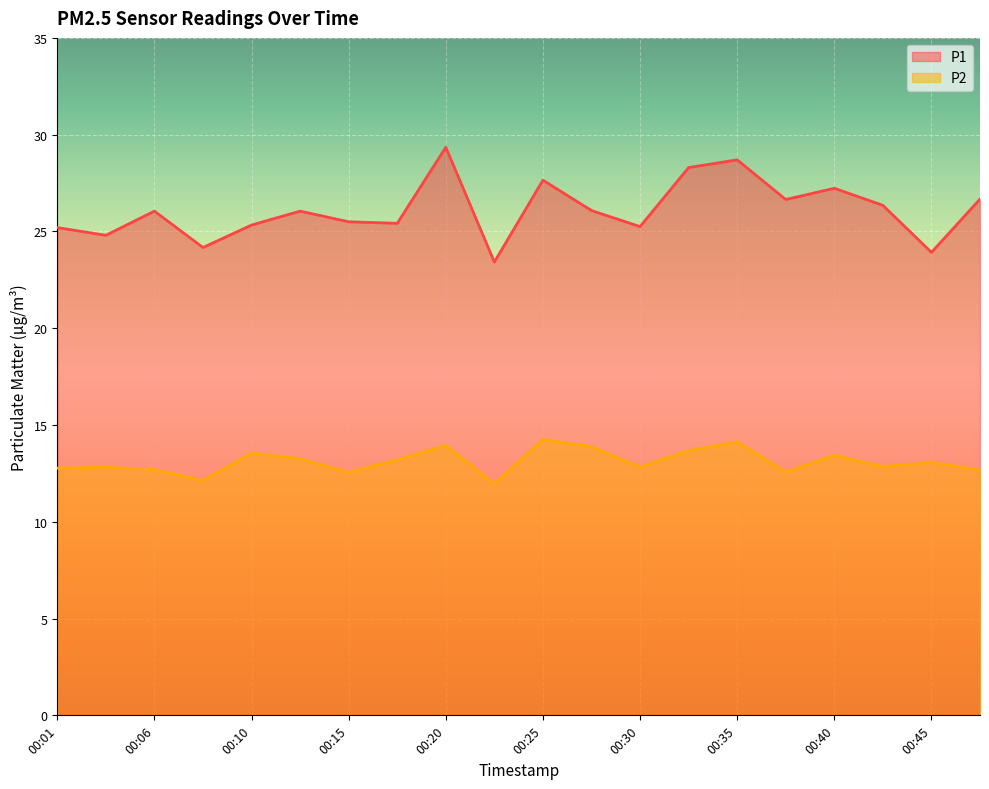

What is the approximate value of P2 at 00:03?

12.8